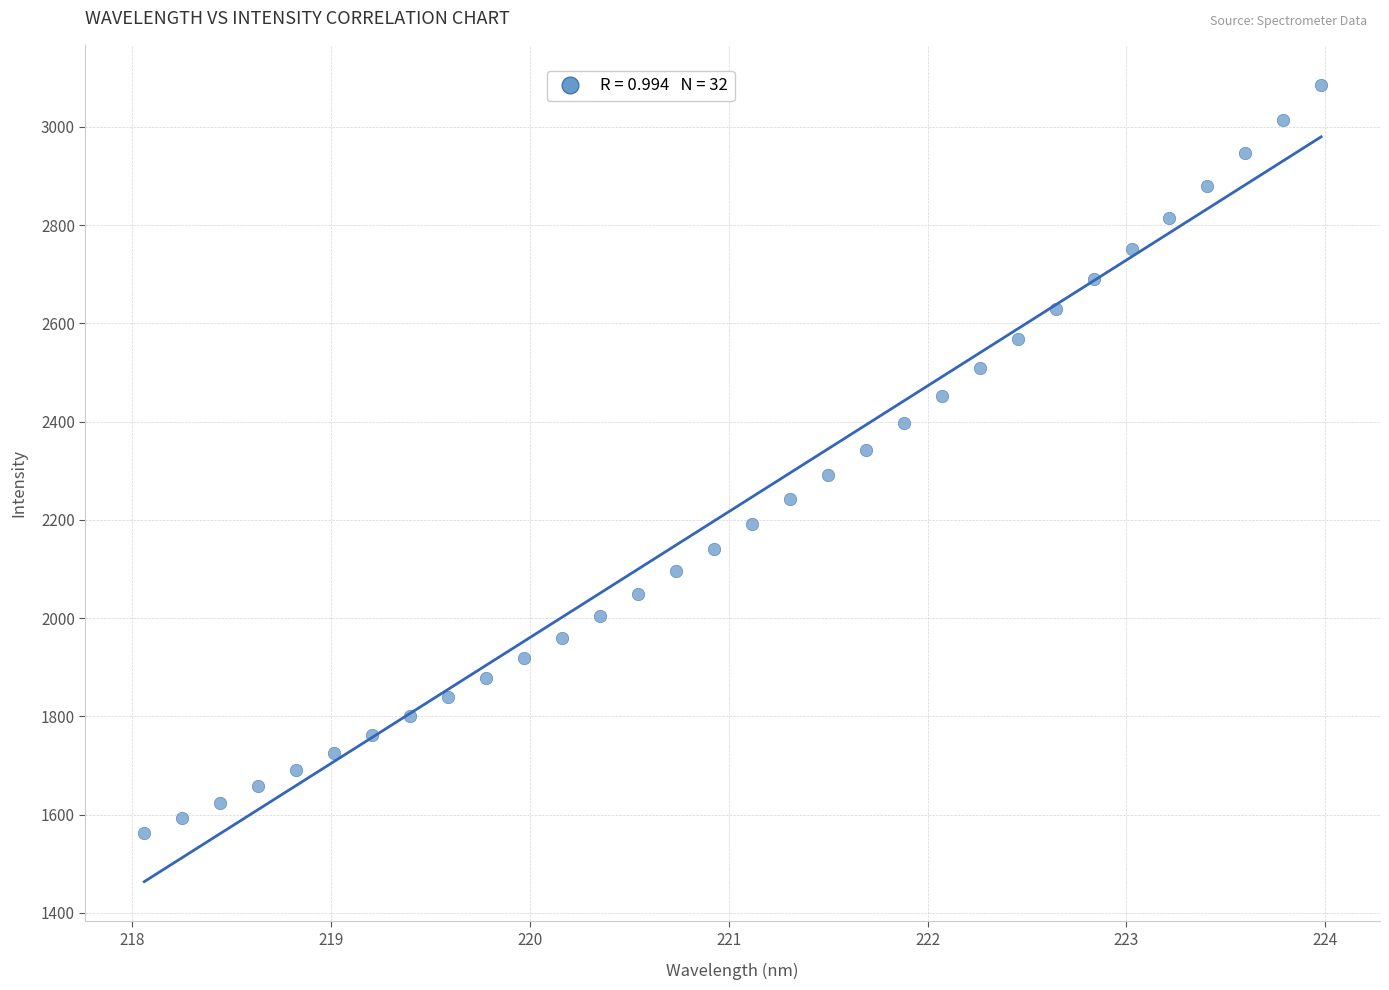

What is the range of X values (max minus min)?

5.9